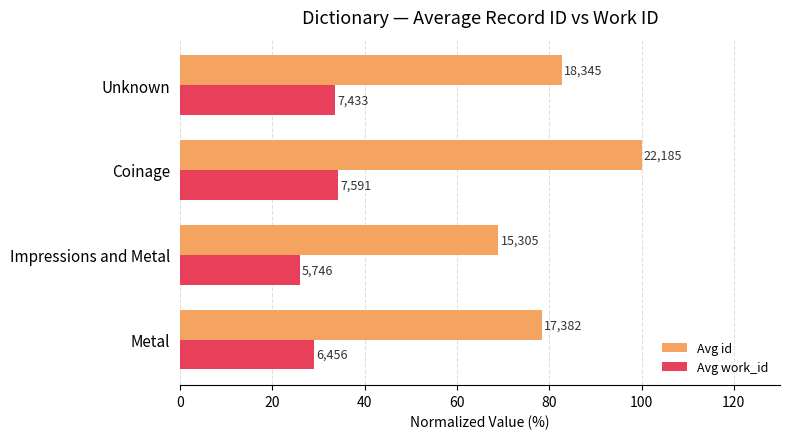

What are all the series names shown in the legend?

Avg id, Avg work_id